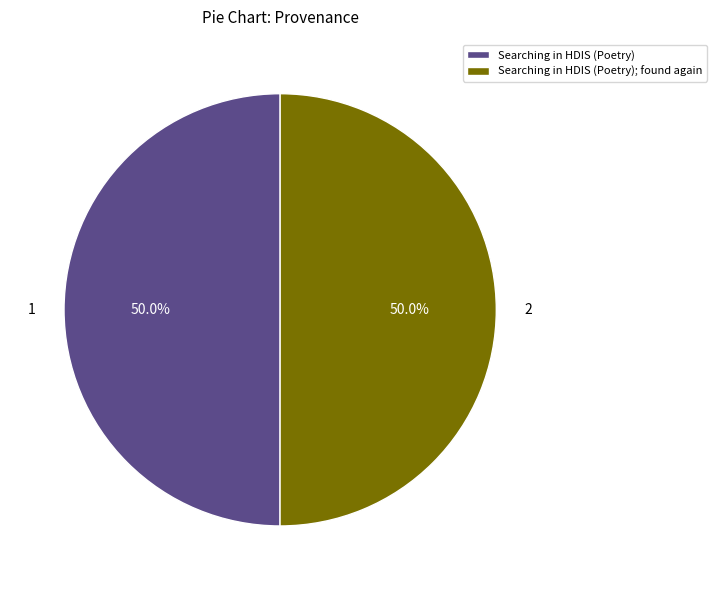

Combined, do Searching in HDIS (Poetry) and Searching in HDIS (Poetry); found again account for over 50%?

Yes